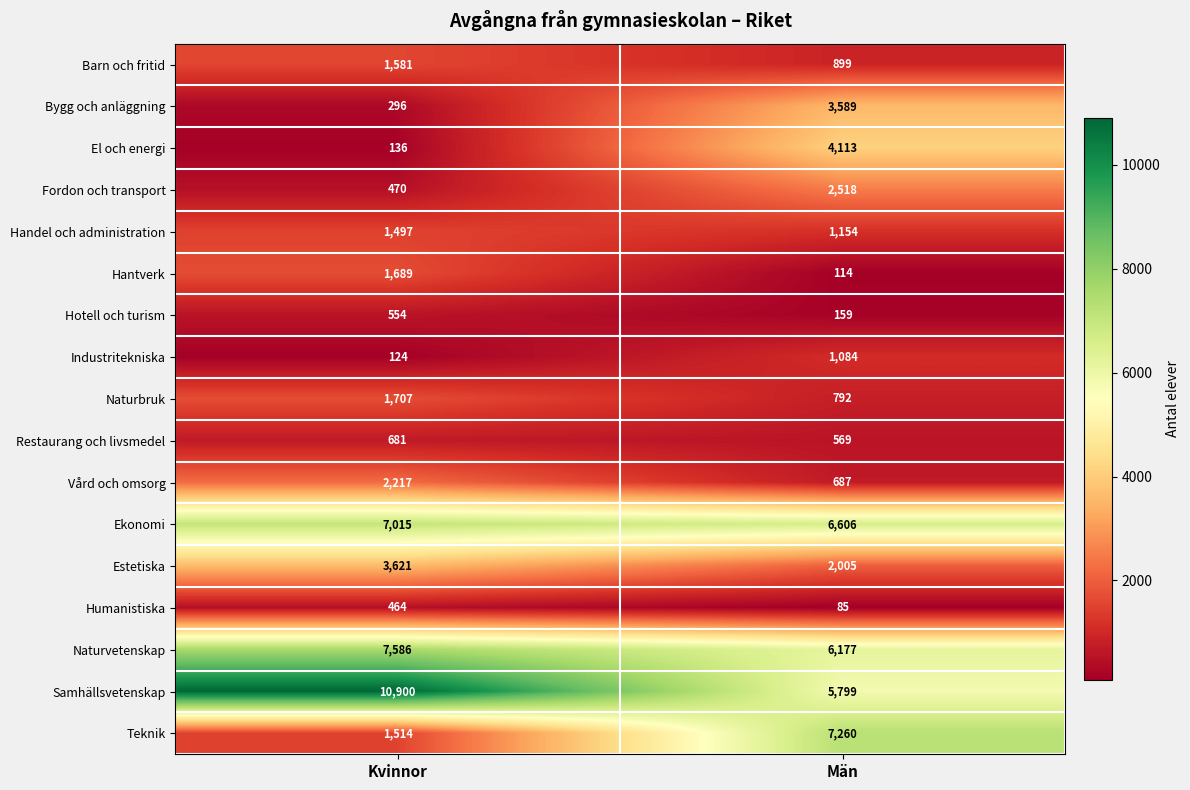

At which category is the sum across all series the highest?

Män